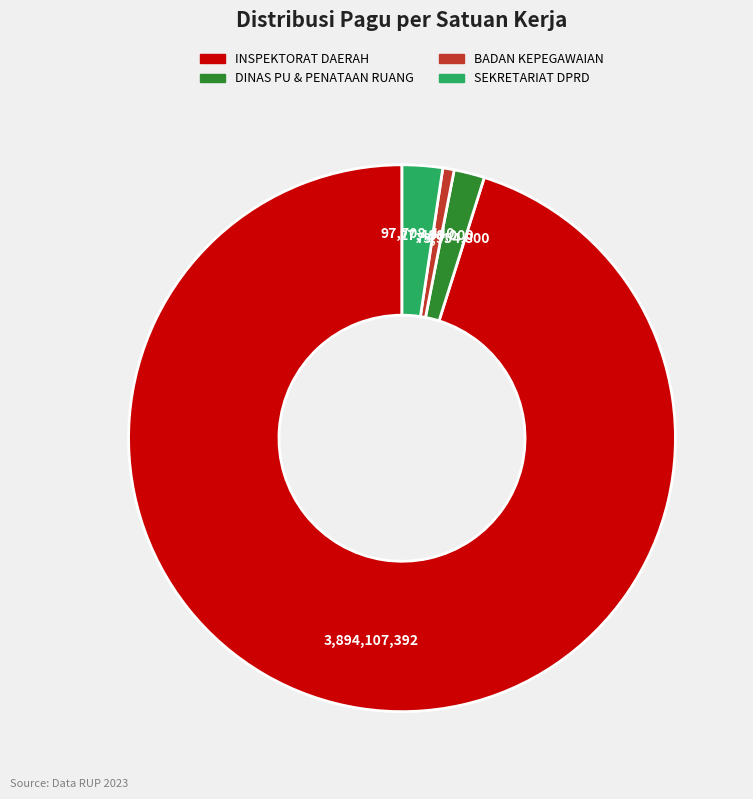

Is there any slice that represents more than half of the pie?

Yes